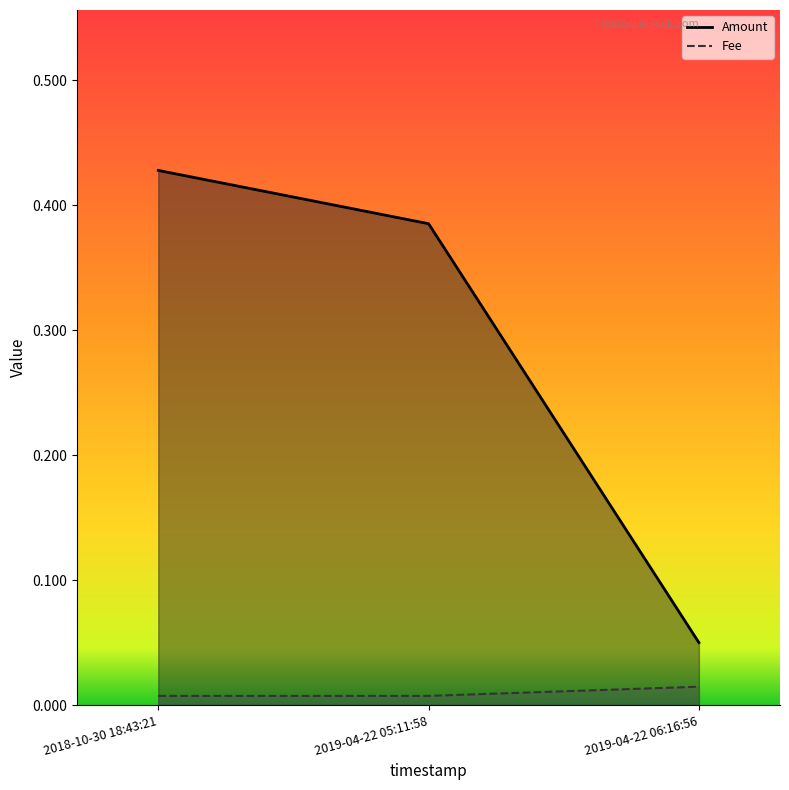

At which label is Fee closest to 0?

2018-10-30 18:43:21